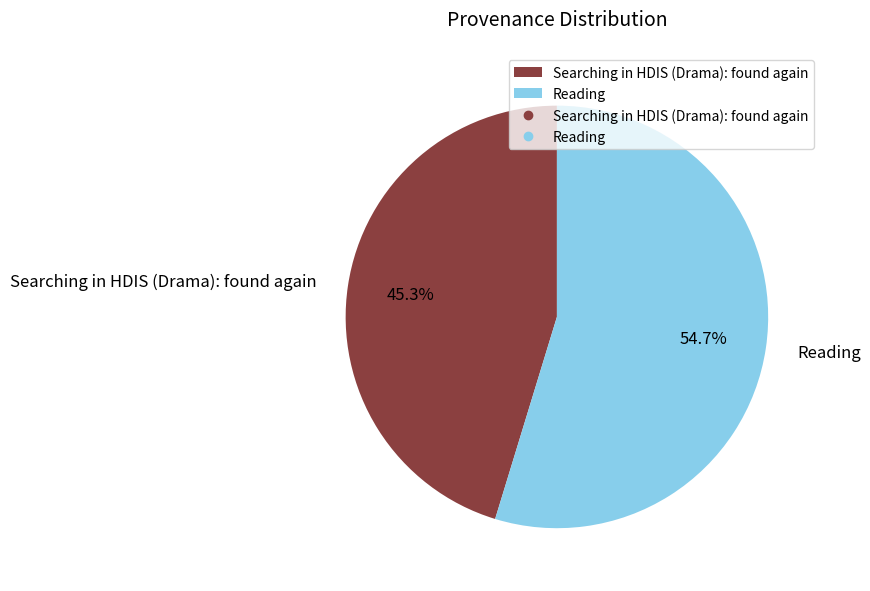

To the nearest percent, what is the combined percentage of Reading and Searching in HDIS (Drama): found again?

100%